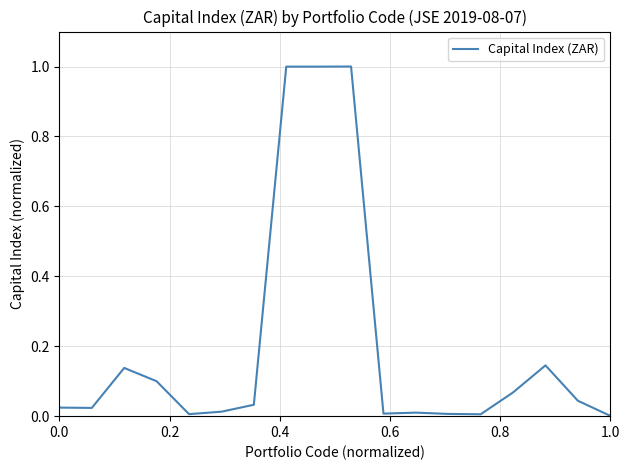

What is the difference between the maximum and minimum values?

1.0